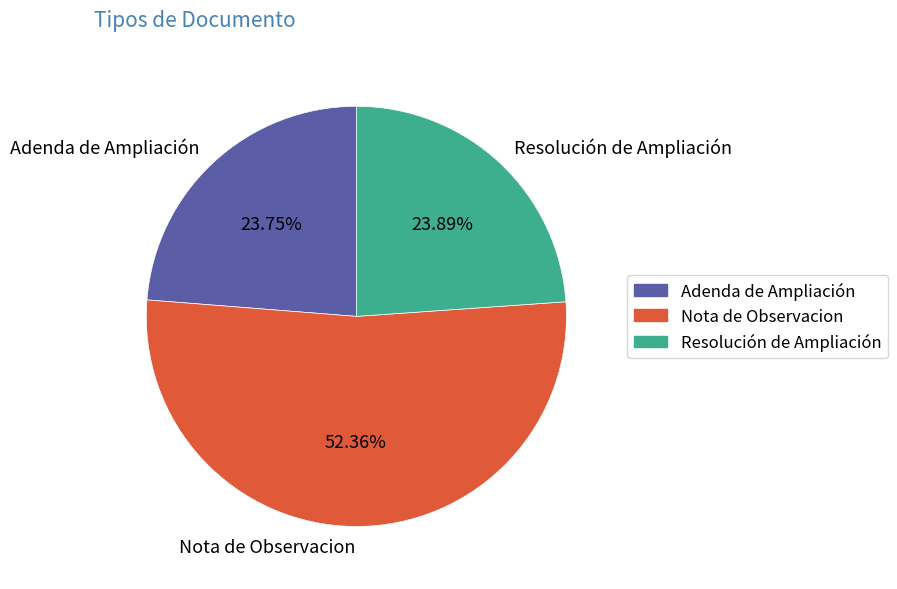

To the nearest percent, what is the average slice percentage?

33%